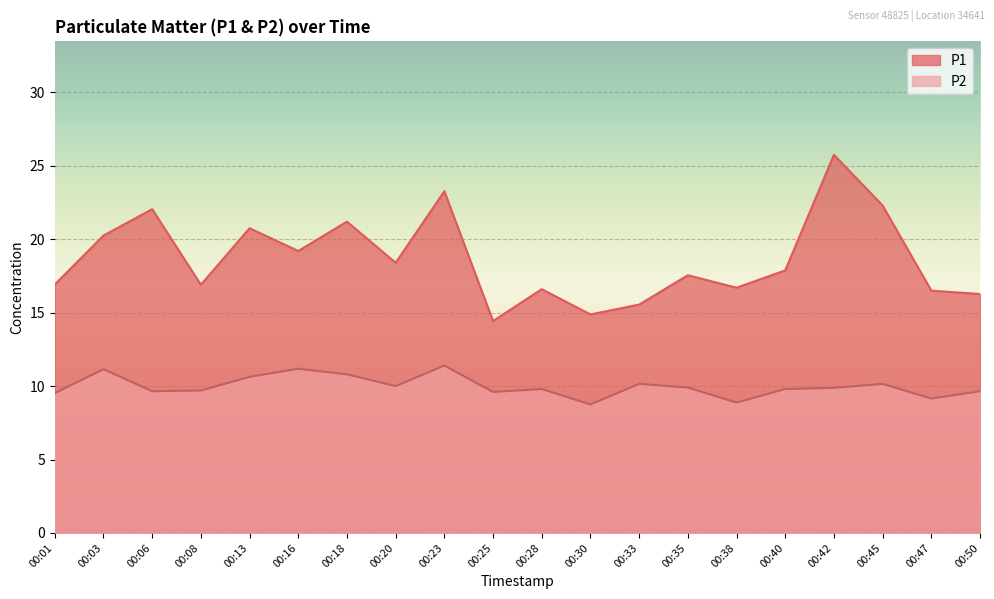

Rank the series by their average value, from highest to lowest.

P1, P2